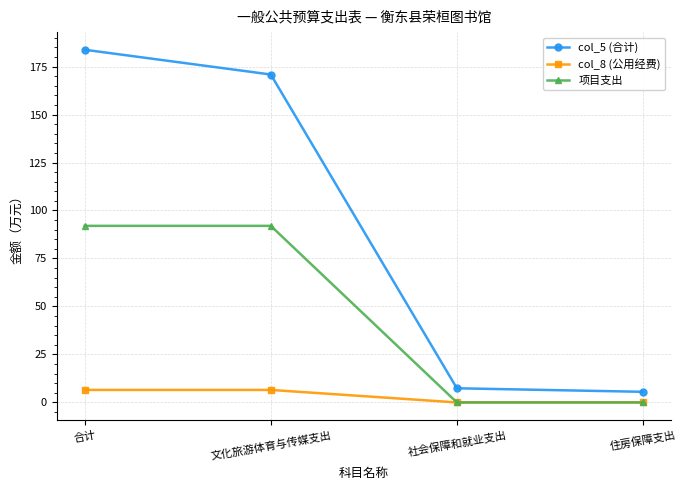

What is the label of the 2nd point from the left?

文化旅游体育与传媒支出